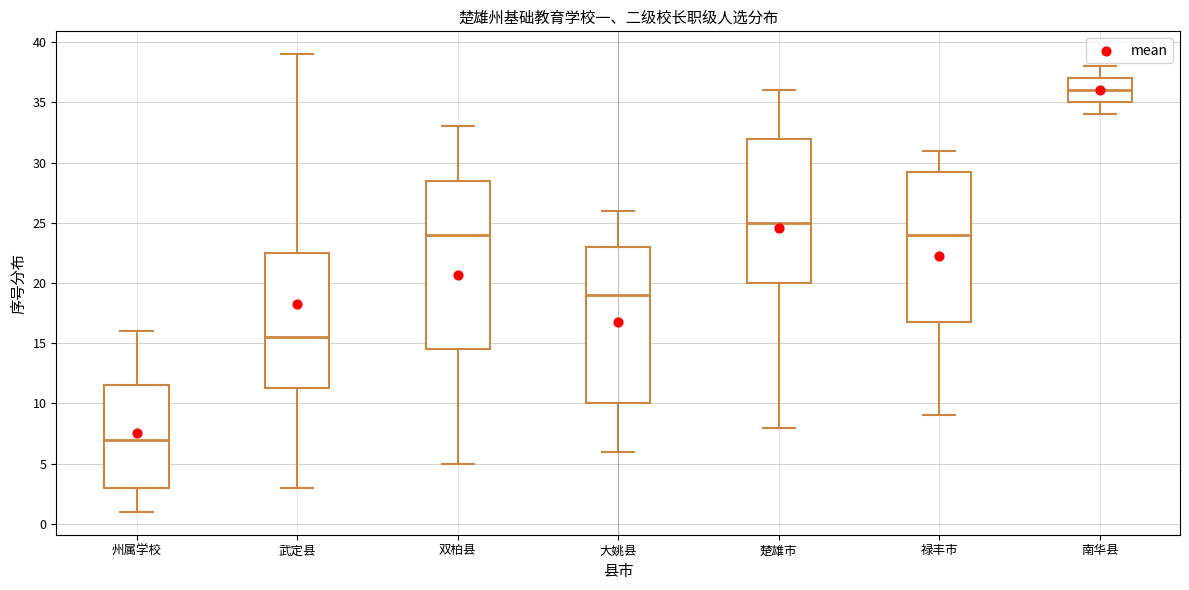

Where is the upper edge of the box for 南华县 on the y-axis? The values are not printed on the chart, so give them approximately, as read against the axis.

37.0